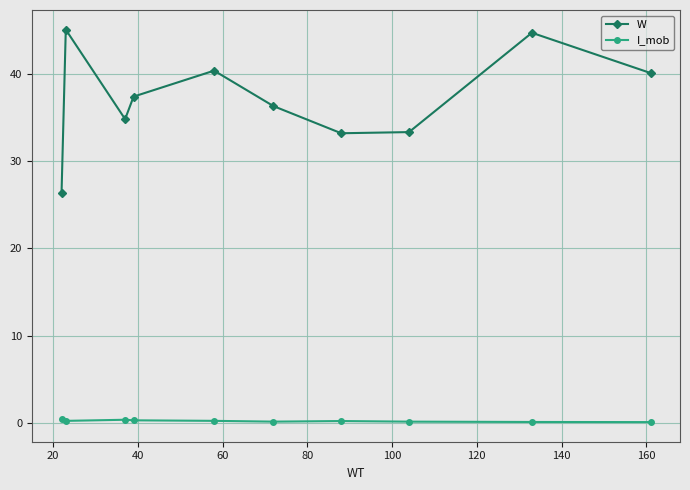

What is the minimum value shown in the chart?

0.1